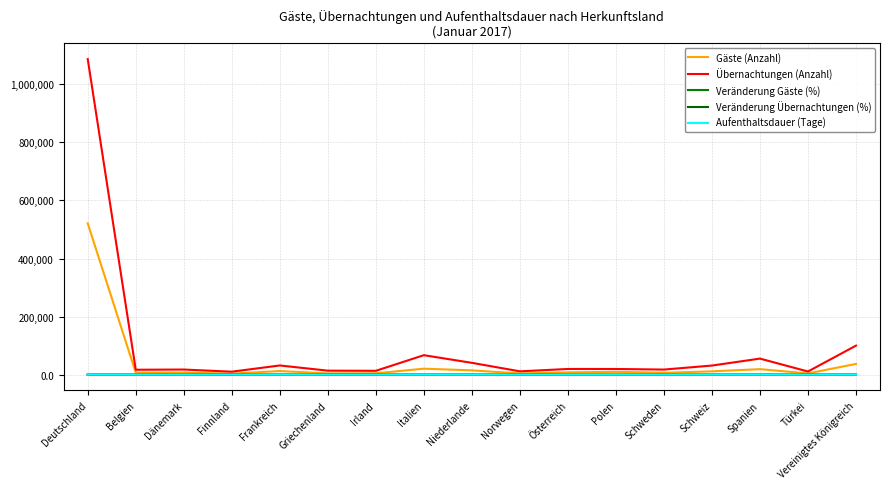

True or false: Übernachtungen (Anzahl) and Aufenthaltsdauer (Tage) intersect in this chart.

False